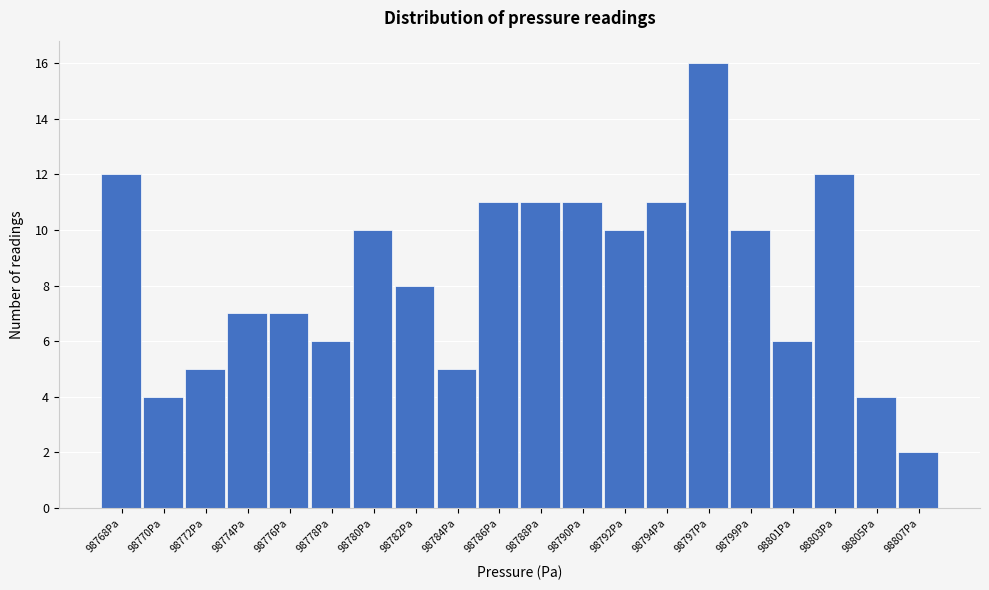

Reading left to right, extract all data points from this chart.

12	4	5	7	7	6	10	8	5	11	11	11	10	11	16	10	6	12	4	2